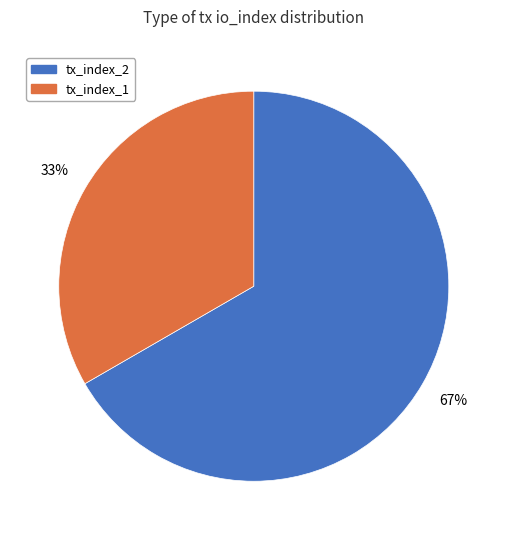

Which slice is the smallest?

tx_index_1